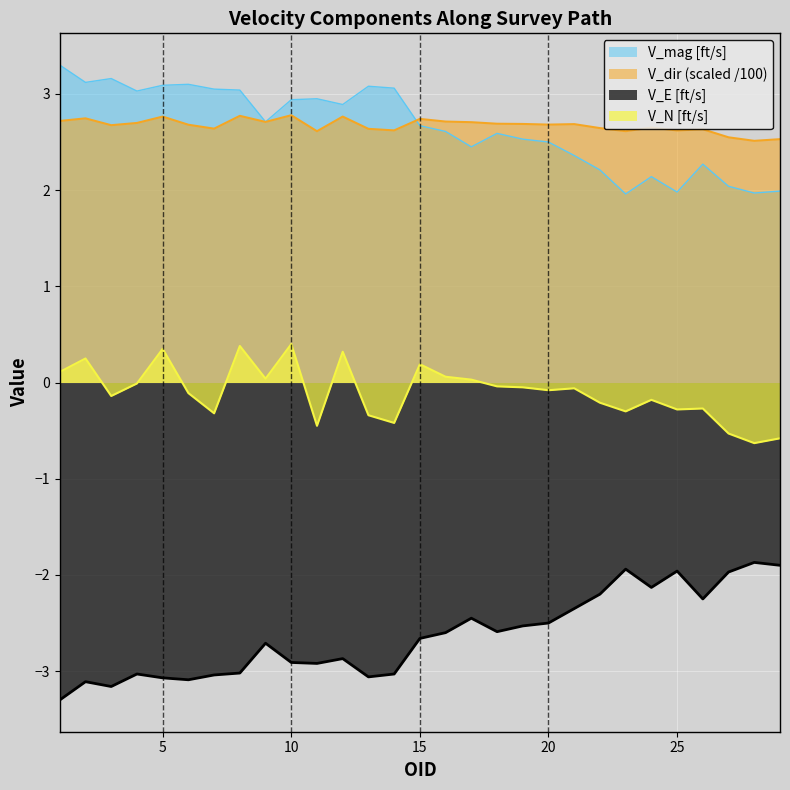

Read the V_mag [ft/s] value at 12.

2.9